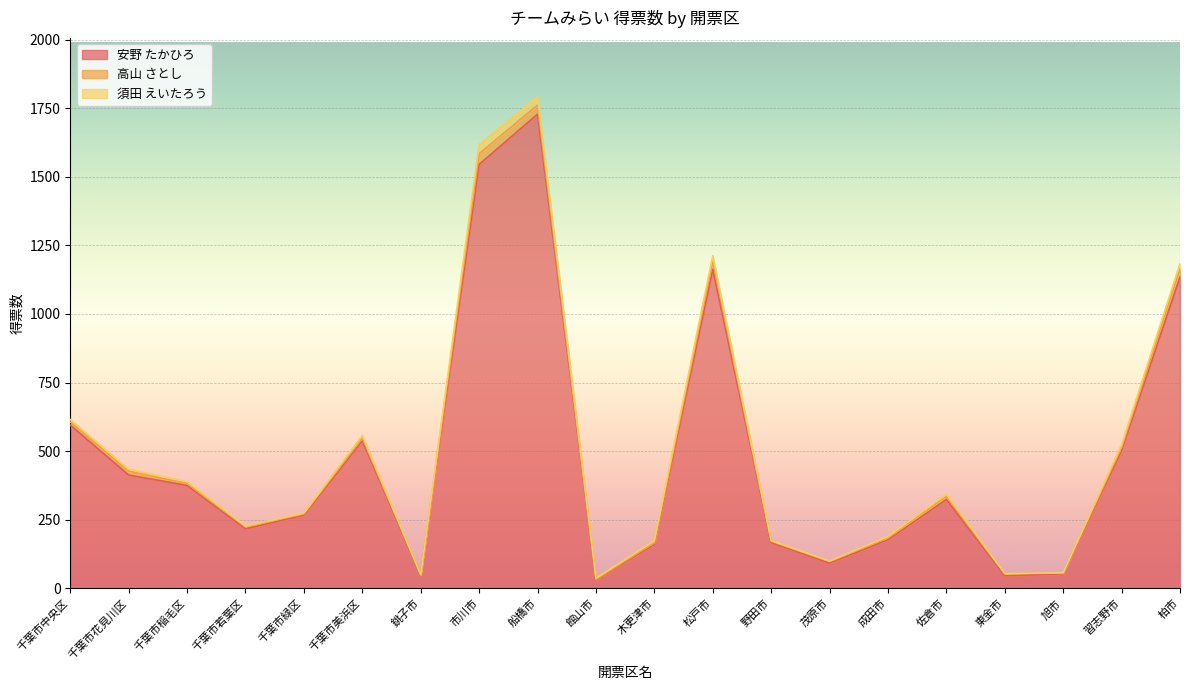

What is the difference between the maximum and minimum values in the 高山 さとし series?

38.0